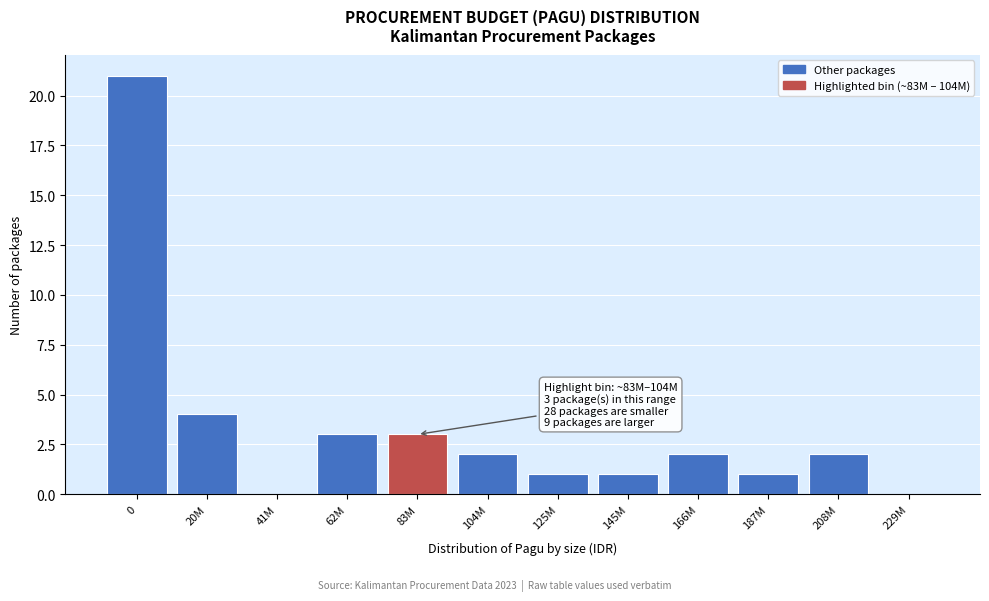

Reading left to right, extract all data points from this chart.

0=21	20M=4	41M=0	62M=3	83M=3	104M=2	125M=1	145M=1	166M=2	187M=1	208M=2	229M=0